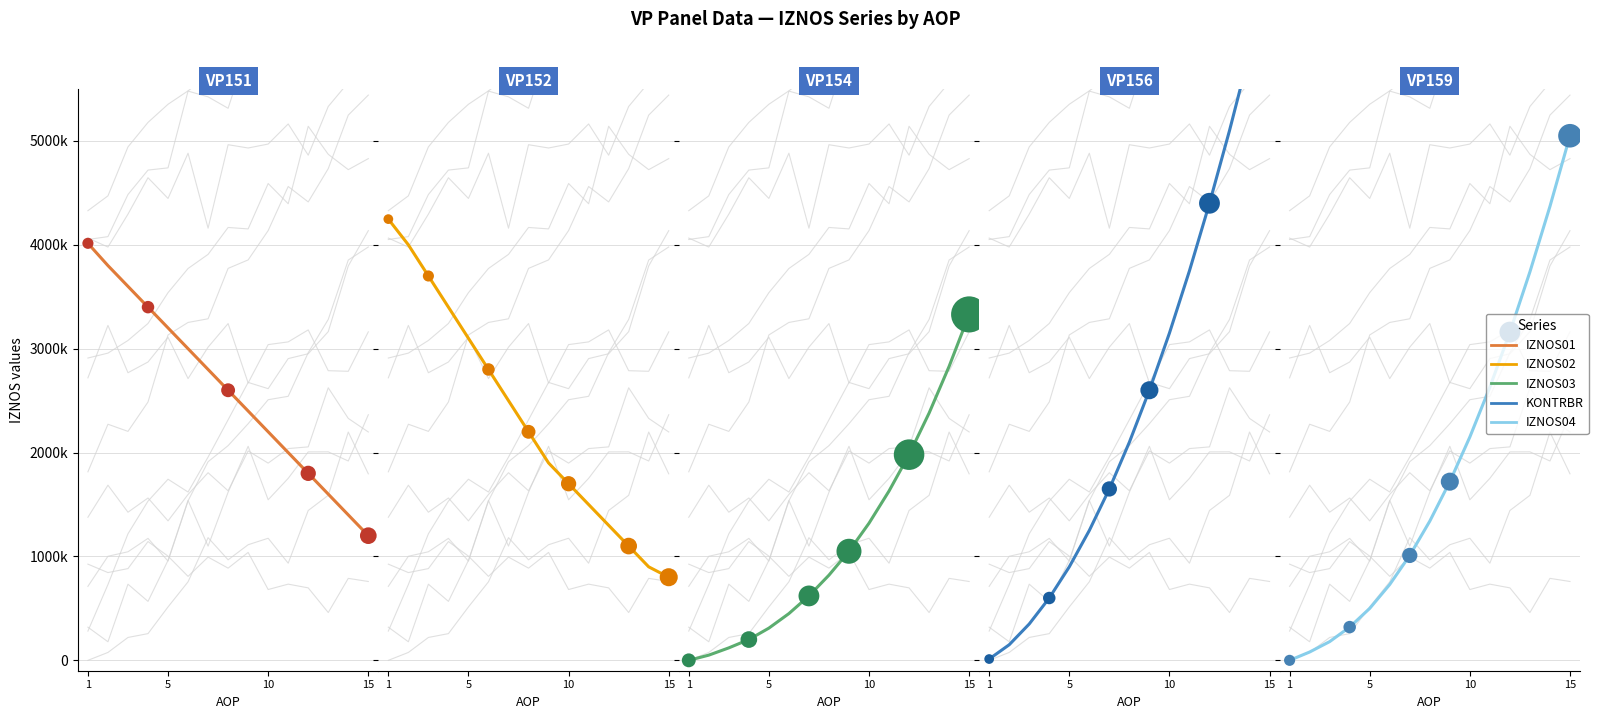

At how many categories does at least one series exceed 1754309?

15